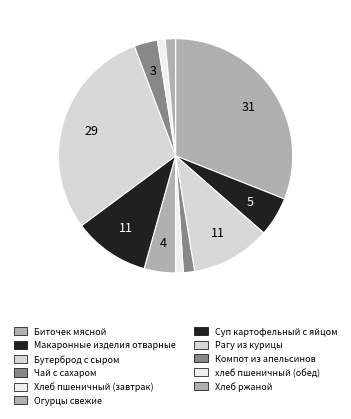

Count the number of slices in the pie.

11